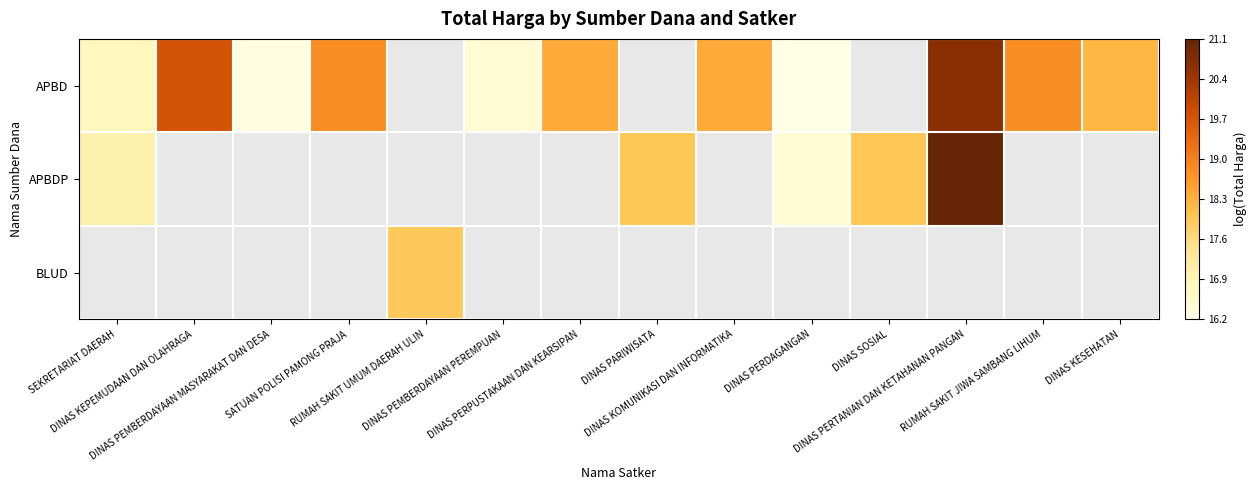

Where is APBDP nearest to the value 18?

DINAS SOSIAL